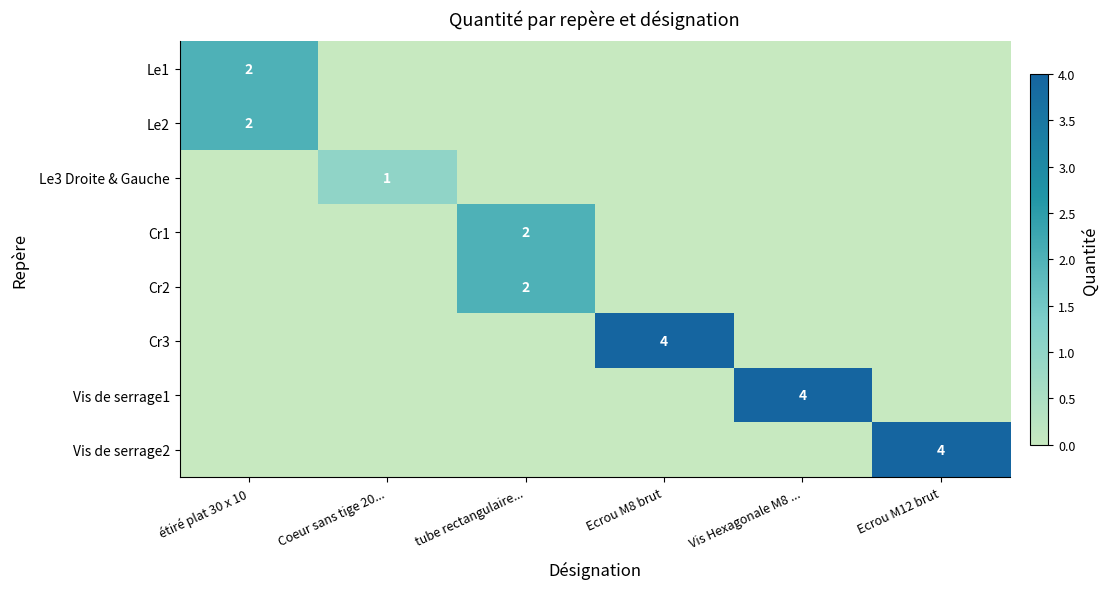

True or false: Cr3 has a value of 4 at Ecrou M8 brut.

True